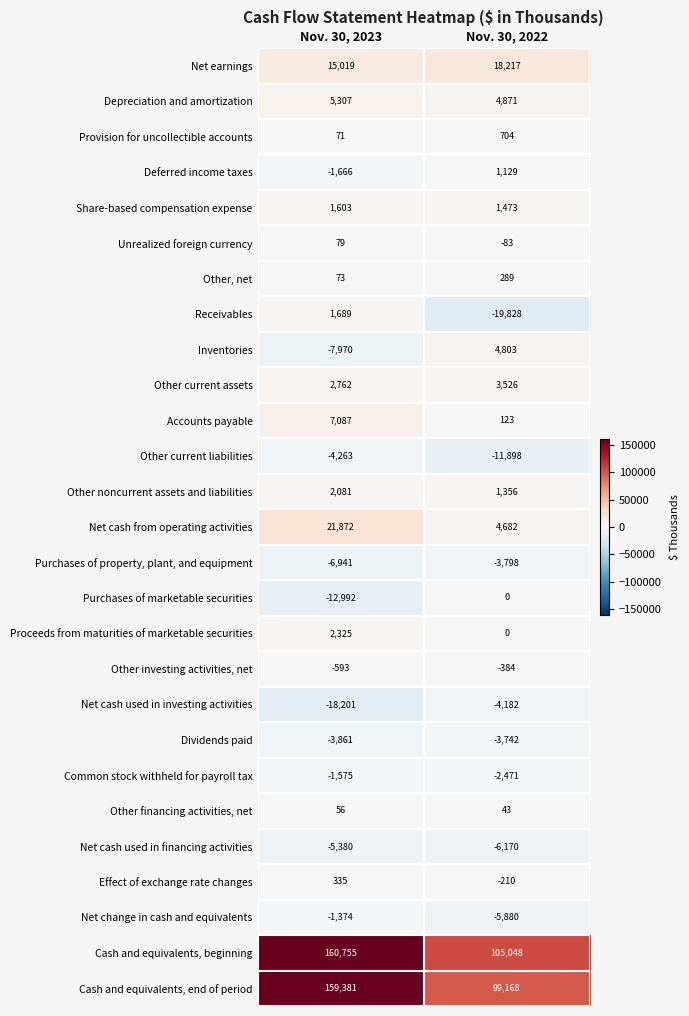

What is the difference between the maximum and minimum values in the Deferred income taxes series?

2795